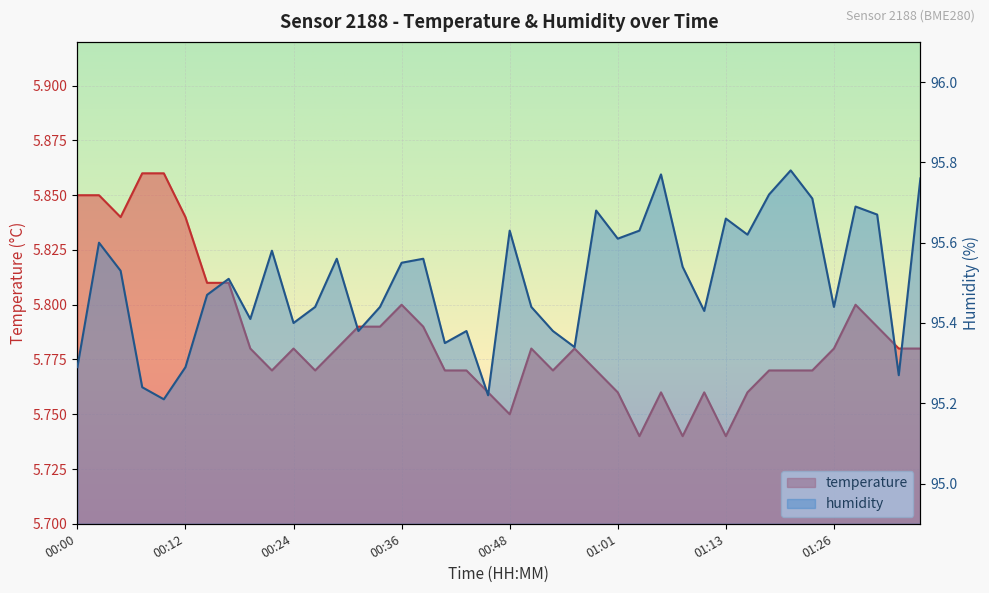

Reading left to right, list all the values displayed in this chart.

temperature: 00:00=5.8	00:02=5.8	00:05=5.8	00:07=5.9	00:10=5.9	00:12=5.8	00:14=5.8	00:17=5.8	00:19=5.8	00:22=5.8	00:24=5.8	00:27=5.8	00:29=5.8	00:31=5.8	00:34=5.8	00:36=5.8	00:39=5.8	00:41=5.8	00:44=5.8	00:46=5.8	00:48=5.8	00:51=5.8	00:53=5.8	00:56=5.8	00:58=5.8	01:01=5.8	01:03=5.7	01:06=5.8	01:08=5.7	01:11=5.8	01:13=5.7	01:15=5.8	01:18=5.8	01:21=5.8	01:23=5.8	01:26=5.8	01:28=5.8	01:30=5.8	01:33=5.8	01:35=5.8
humidity: 00:00=95.3	00:02=95.6	00:05=95.5	00:07=95.2	00:10=95.2	00:12=95.3	00:14=95.5	00:17=95.5	00:19=95.4	00:22=95.6	00:24=95.4	00:27=95.4	00:29=95.6	00:31=95.4	00:34=95.4	00:36=95.5	00:39=95.6	00:41=95.3	00:44=95.4	00:46=95.2	00:48=95.6	00:51=95.4	00:53=95.4	00:56=95.3	00:58=95.7	01:01=95.6	01:03=95.6	01:06=95.8	01:08=95.5	01:11=95.4	01:13=95.7	01:15=95.6	01:18=95.7	01:21=95.8	01:23=95.7	01:26=95.4	01:28=95.7	01:30=95.7	01:33=95.3	01:35=95.8